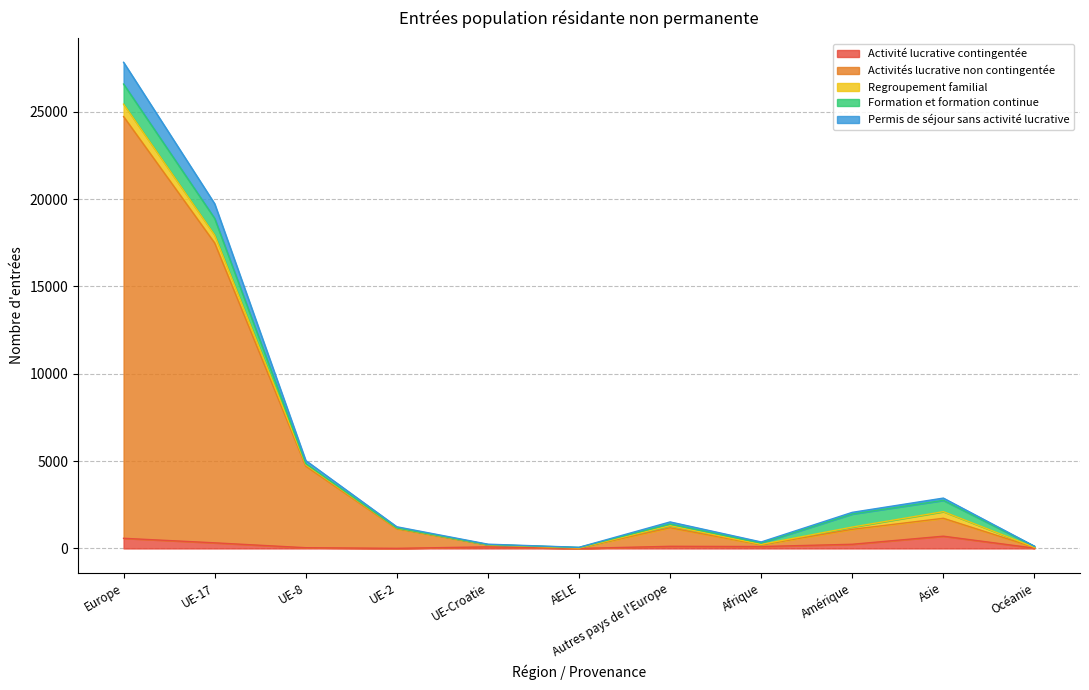

Which label corresponds to the largest value in the chart?

Europe